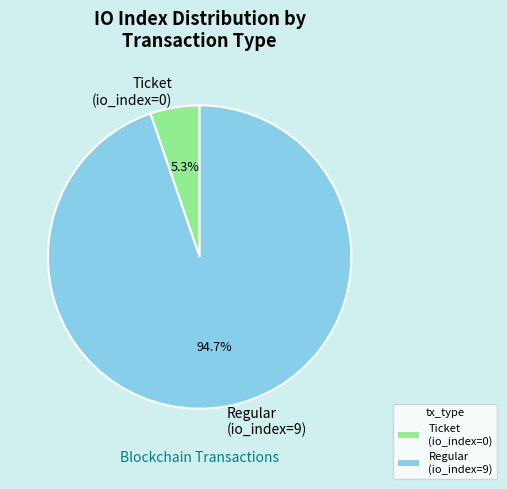

Do Regular (io_index=9) and Ticket (io_index=0) together represent more than half of the pie?

Yes